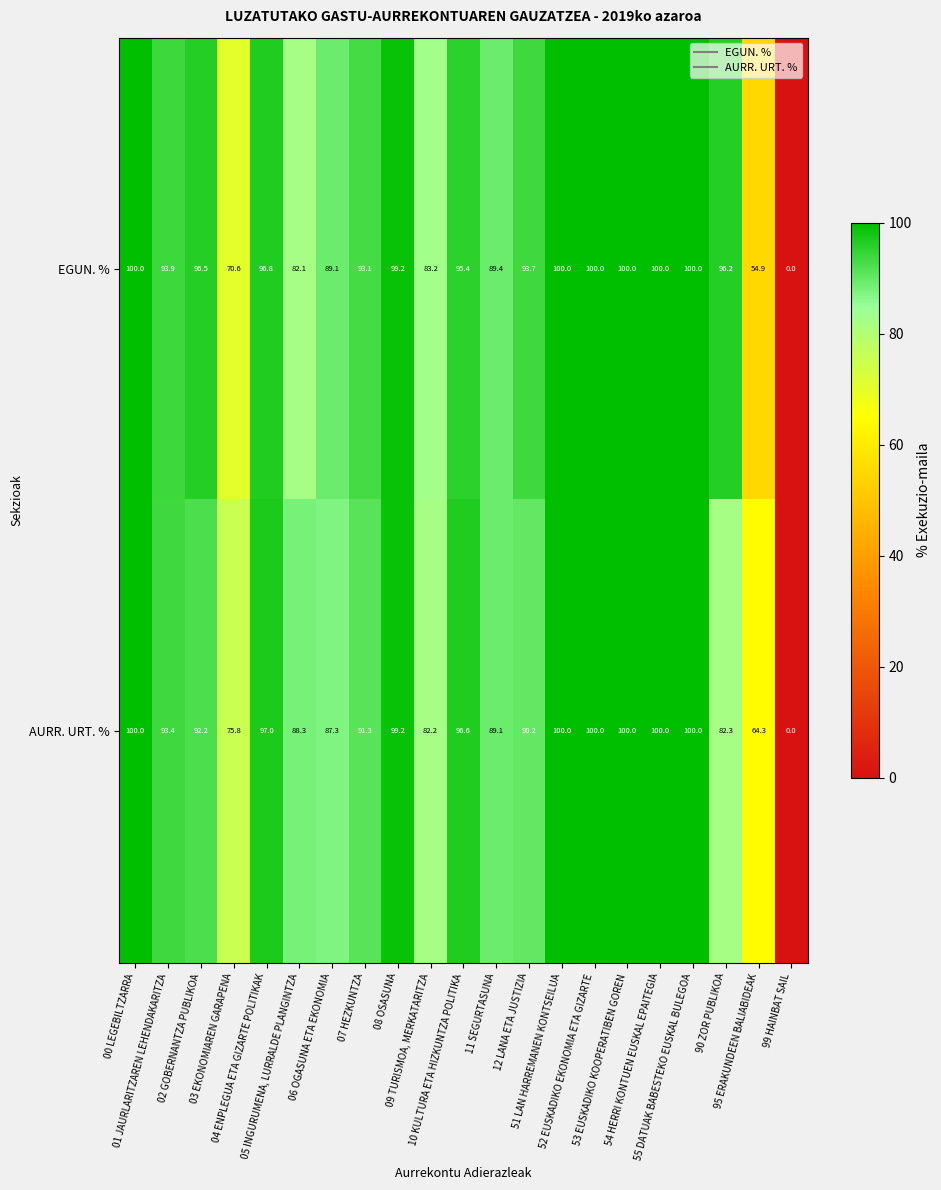

What is the highest value of the AURR. URT. % series?

100.0